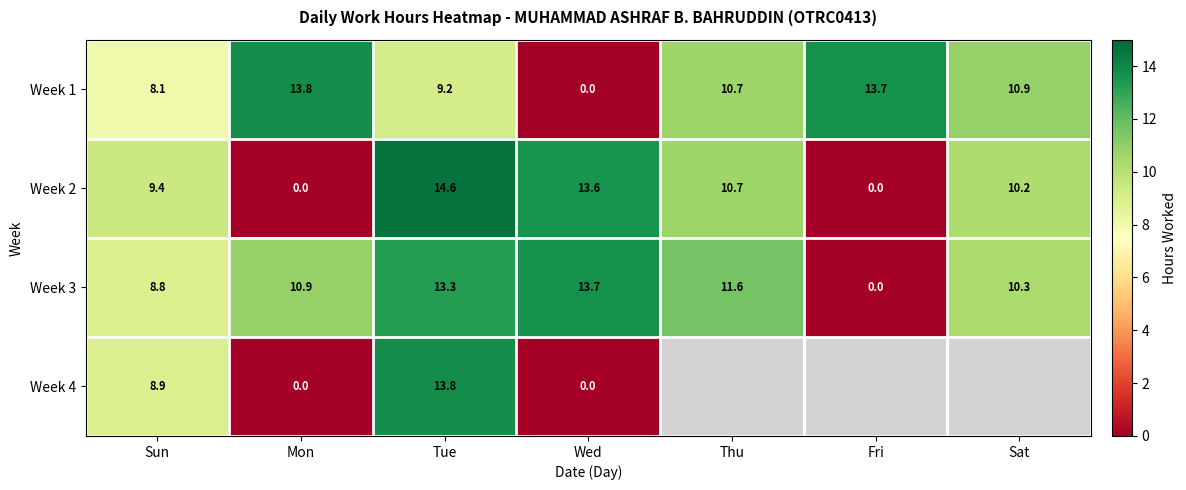

At which label does Week 1 first exceed 10?

Mon